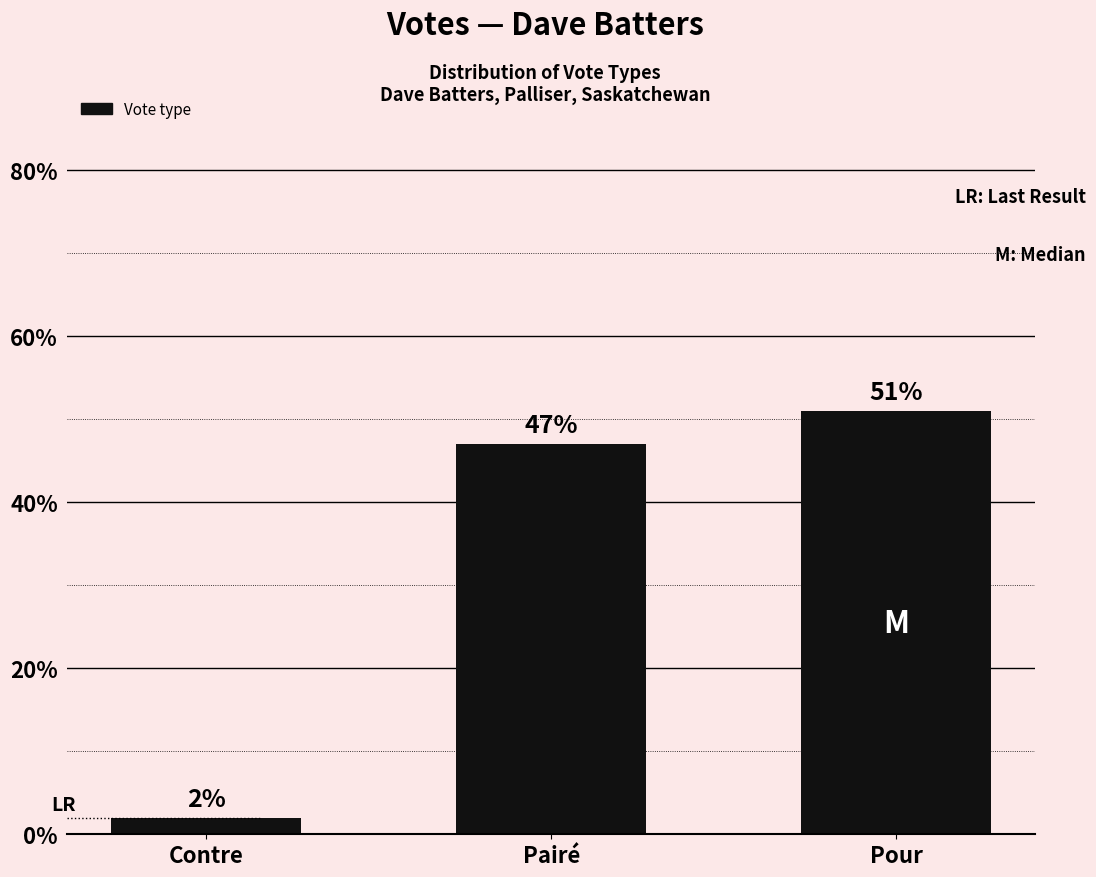

What value does the data have at Pour, to the nearest 10?

50